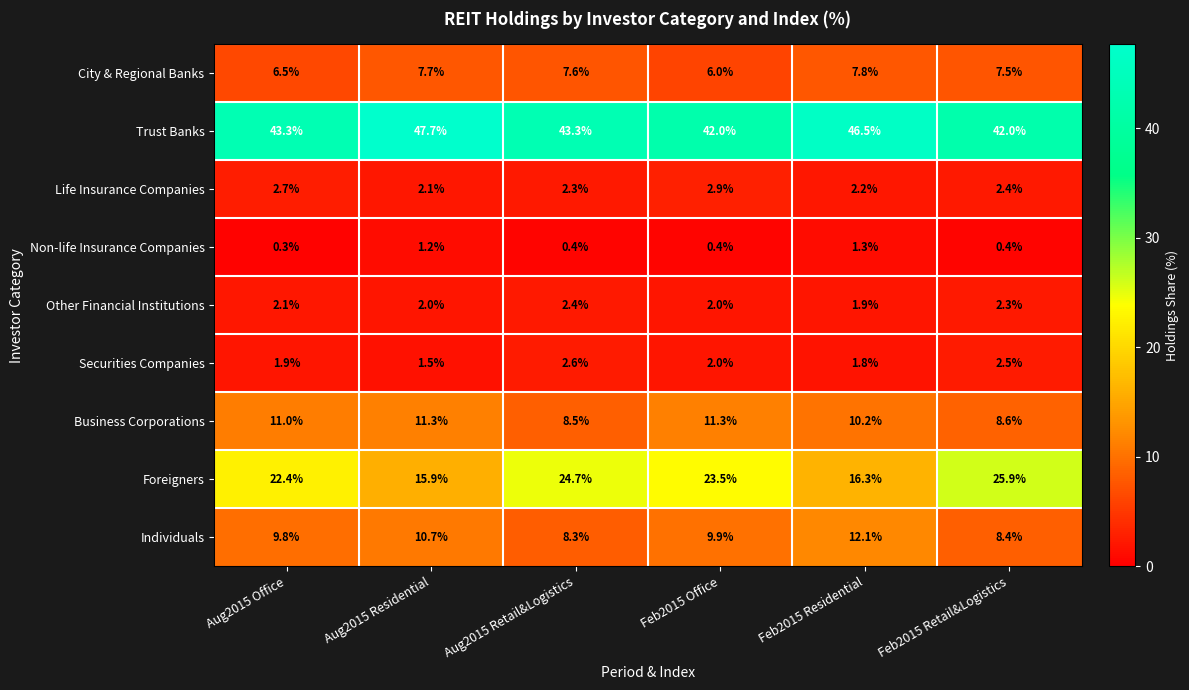

The value of Securities Companies at Feb2015 Office is 2.0. True or false?

True